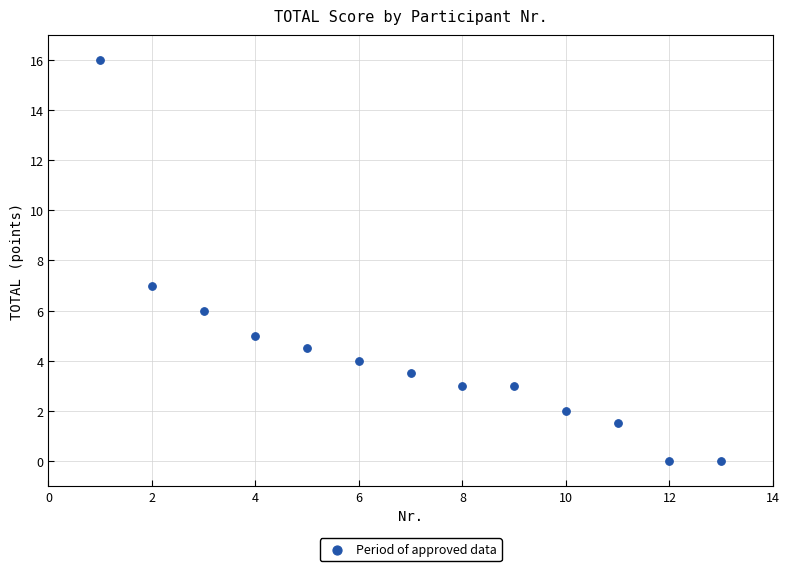

What is the range of Y values (max minus min)?

16.0